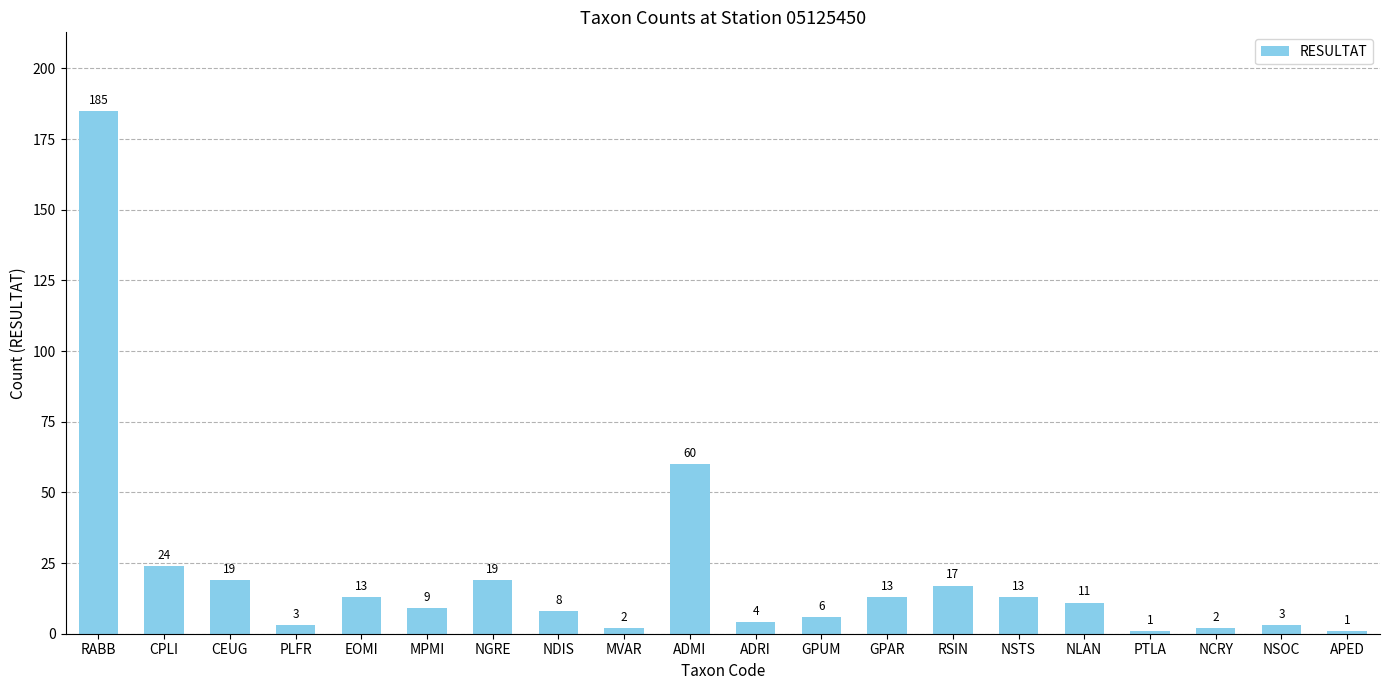

The value at NSTS is 21. True or false?

False